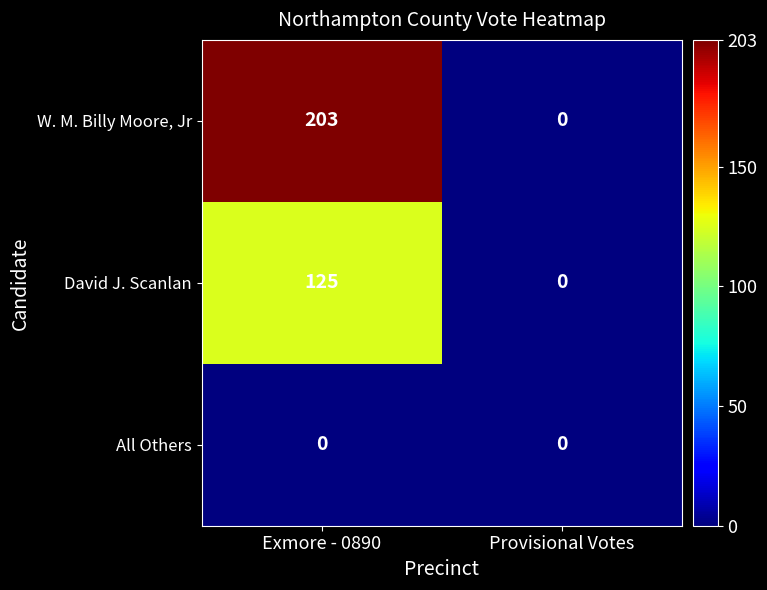

Reading left to right, extract all data points from this chart.

W. M. Billy Moore, Jr: 203	0
David J. Scanlan: 125	0
All Others: 0	0